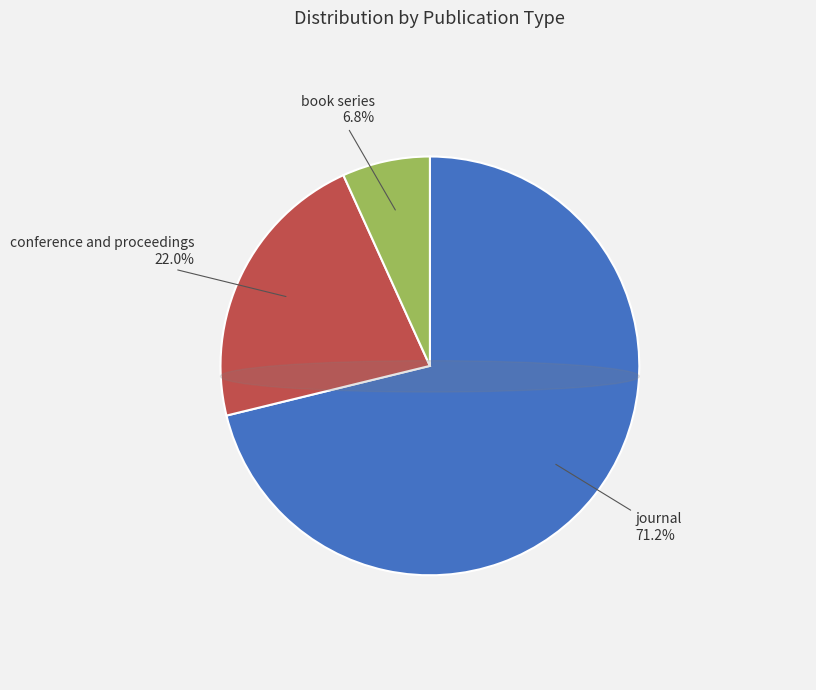

Does journal represent more than half of the total?

Yes